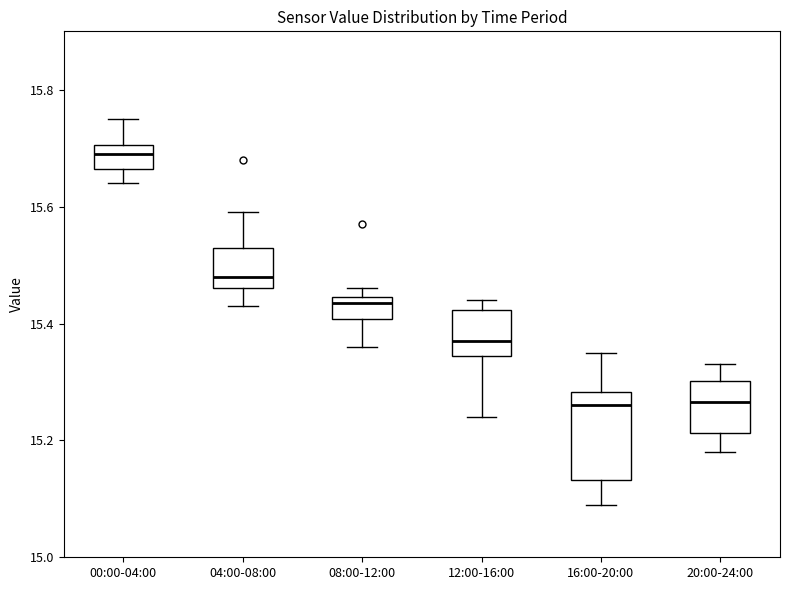

Comparing the boxes themselves (not the whiskers), which one is the tallest?

16:00-20:00